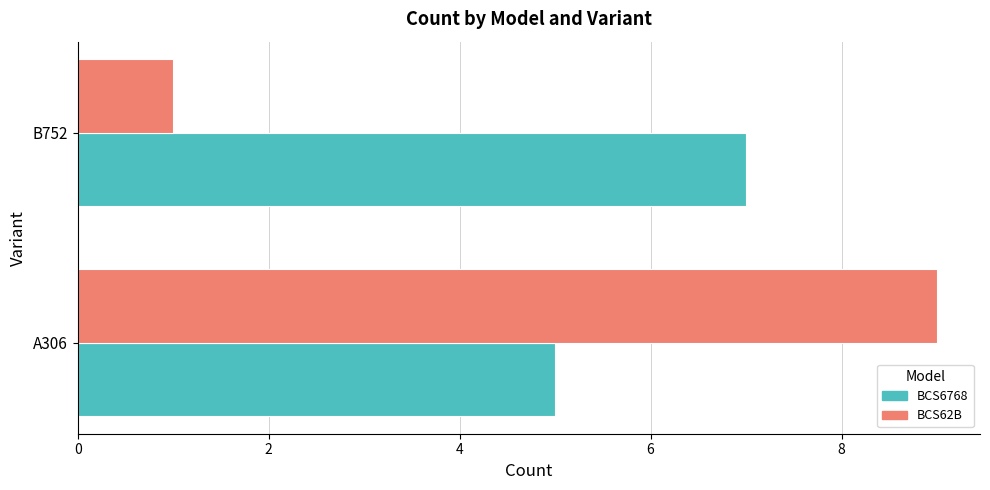

Where is BCS6768 nearest to the value 6?

A306